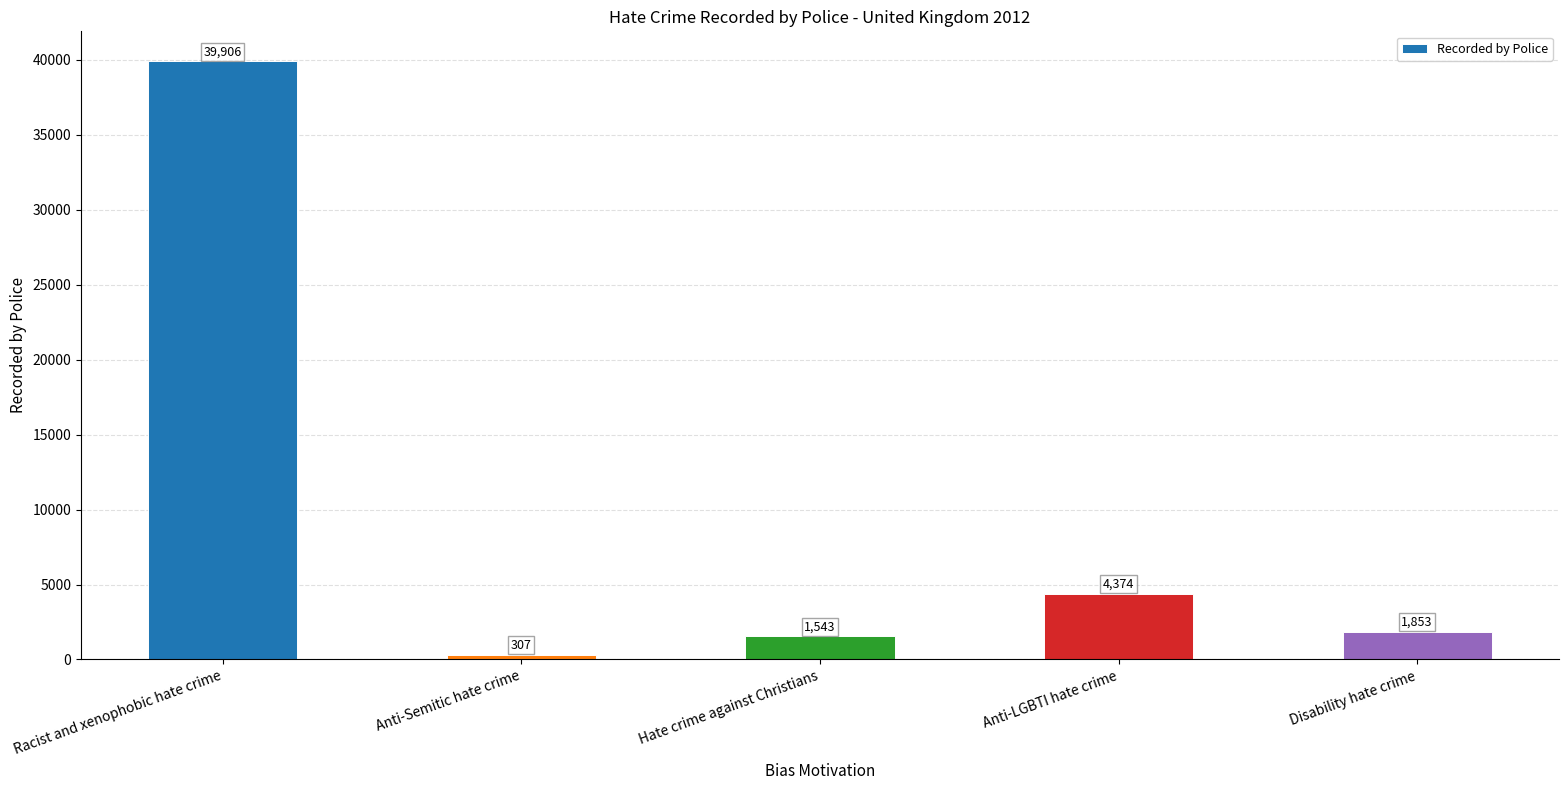

What is the smallest value displayed?

307